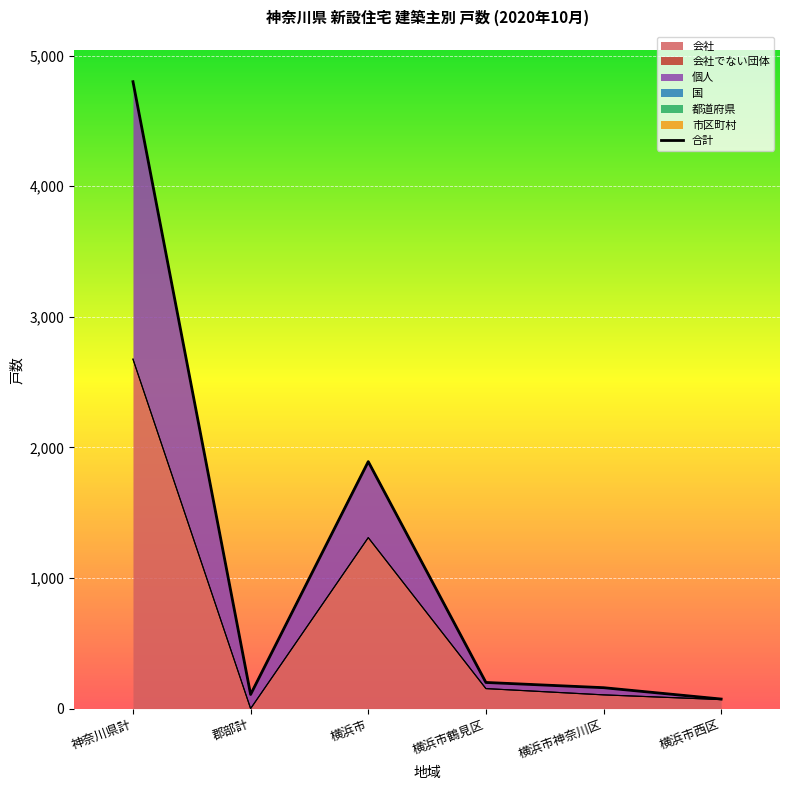

What is the sum of the values at 横浜市西区 and 神奈川県計?

4873